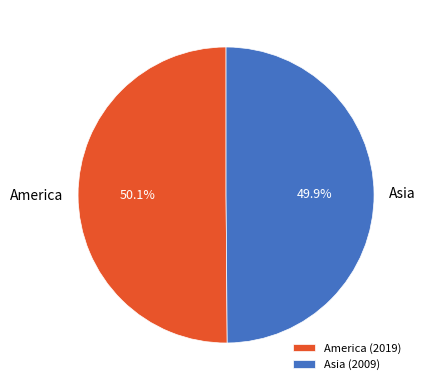

How many slices are in this pie chart?

2